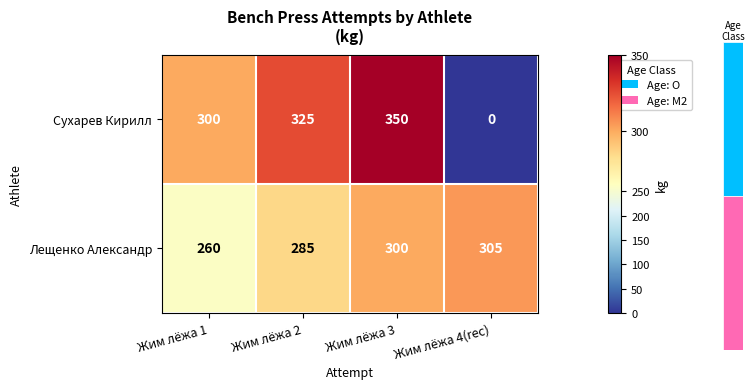

Where is Лещенко Александр nearest to the value 282?

Жим лёжа 2